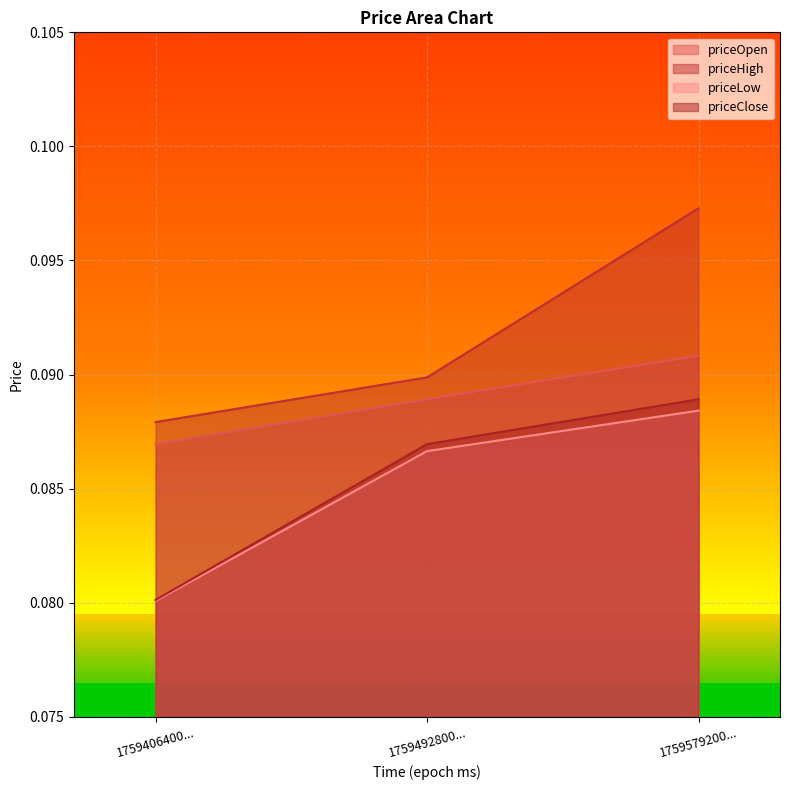

Is it true that priceLow equals 0.0 at 1759579200...?

False